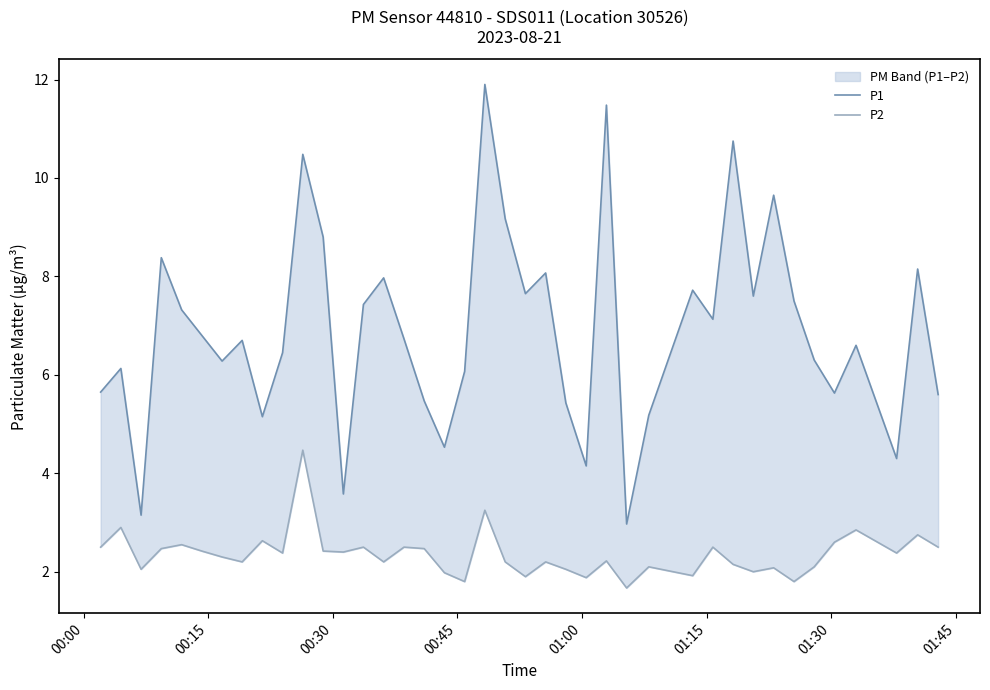

True or false: P2 and P1 cross at least once.

False